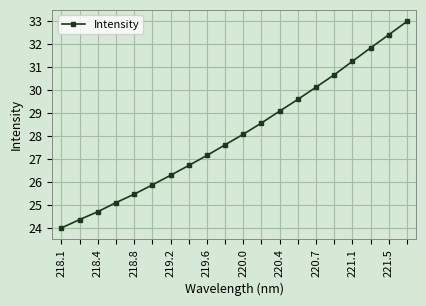

Is this an area chart (filled region under the line)?

No